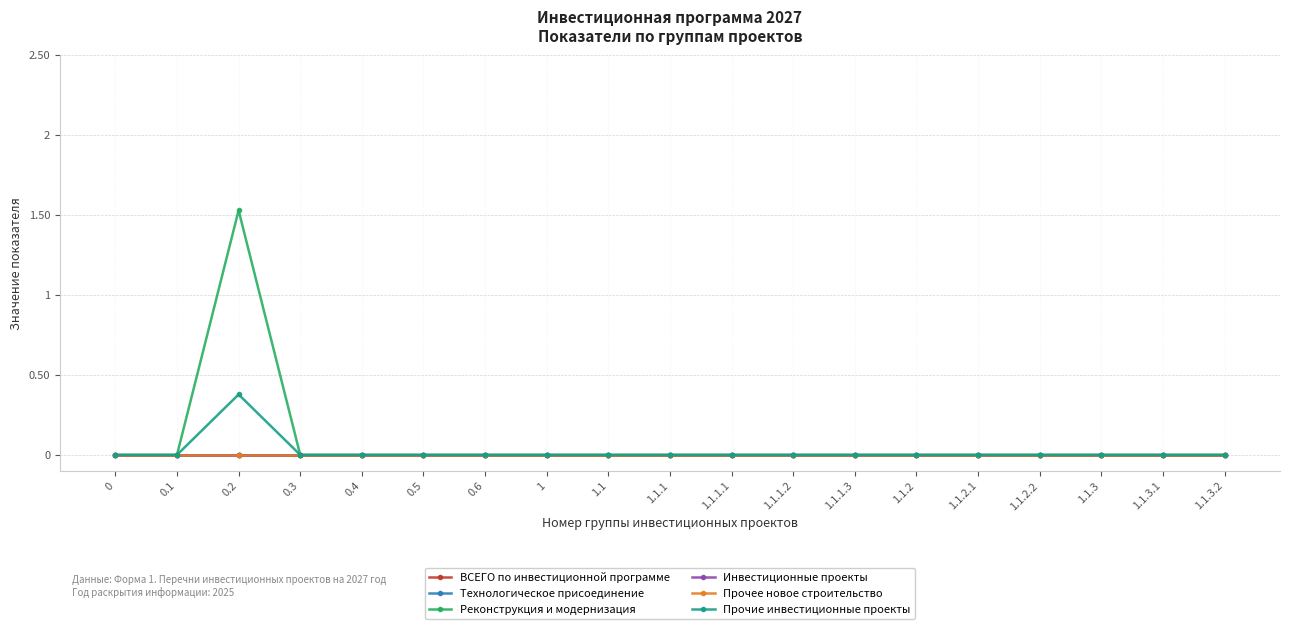

Does the chart have visible grid lines?

Yes